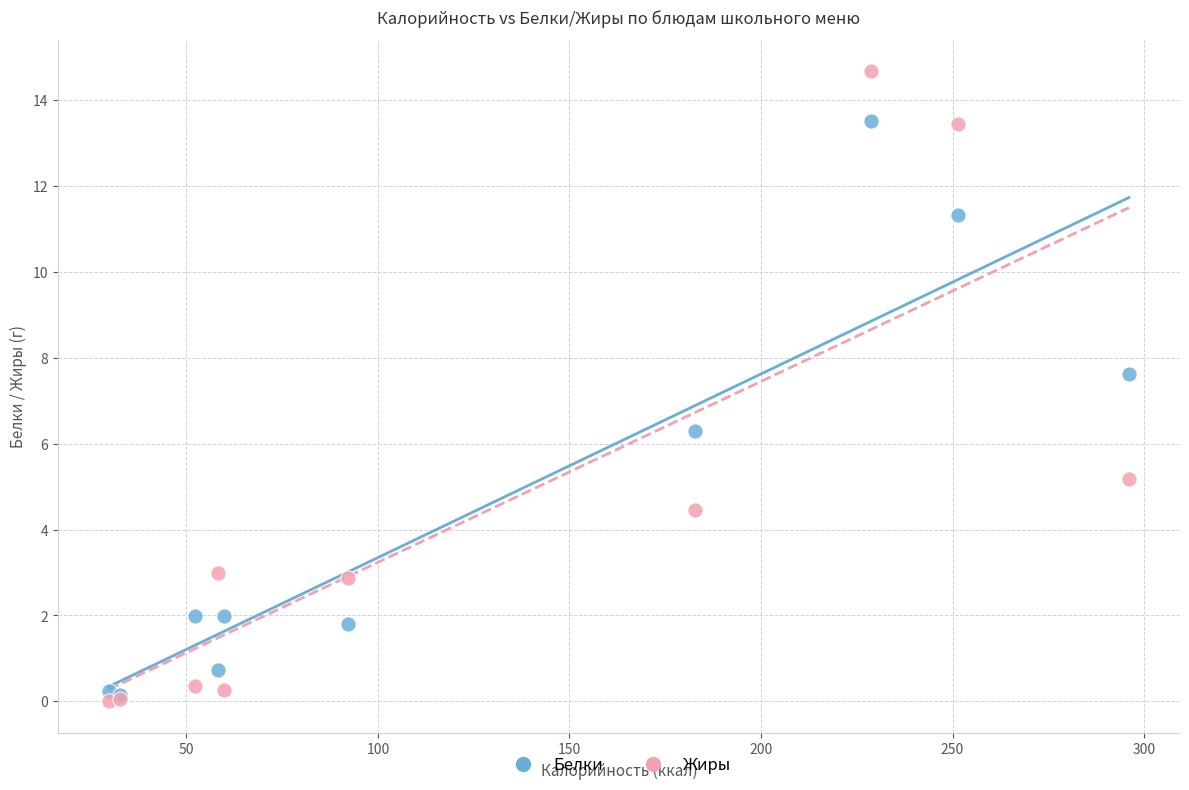

In the Белки series, what Y value is closest to 6?

6.3